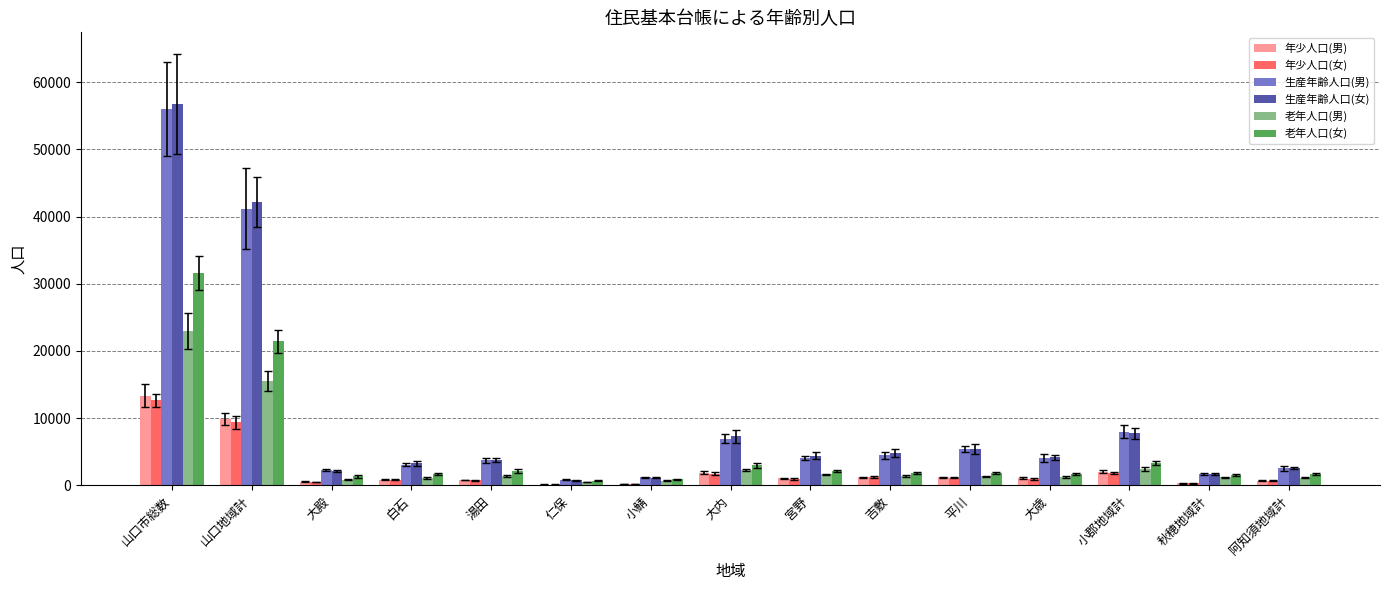

Where does the 生産年齢人口(男) series first go above 4056?

山口市総数